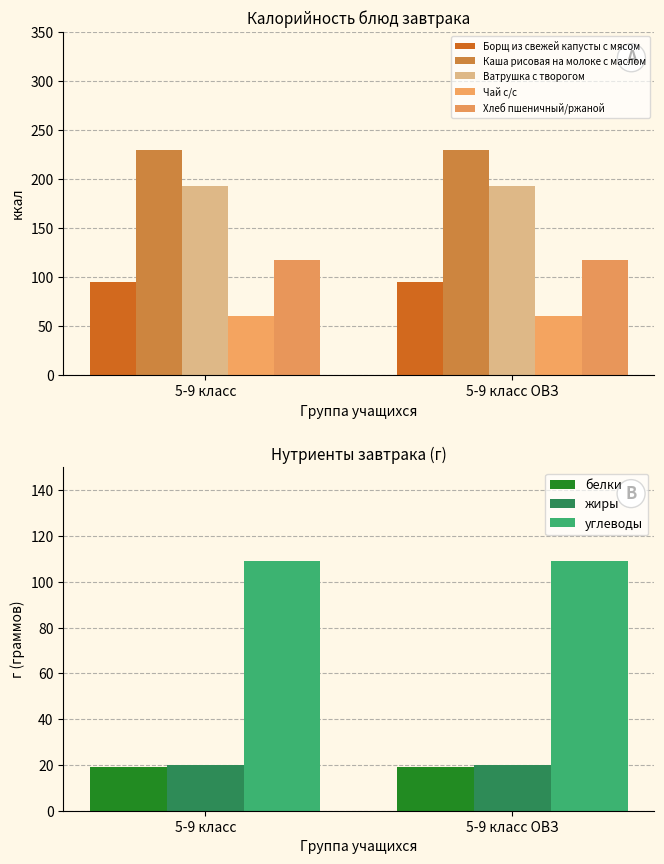

Is the value of жиры at 5-9 класс greater than the value of углеводы at 5-9 класс ОВЗ?

No